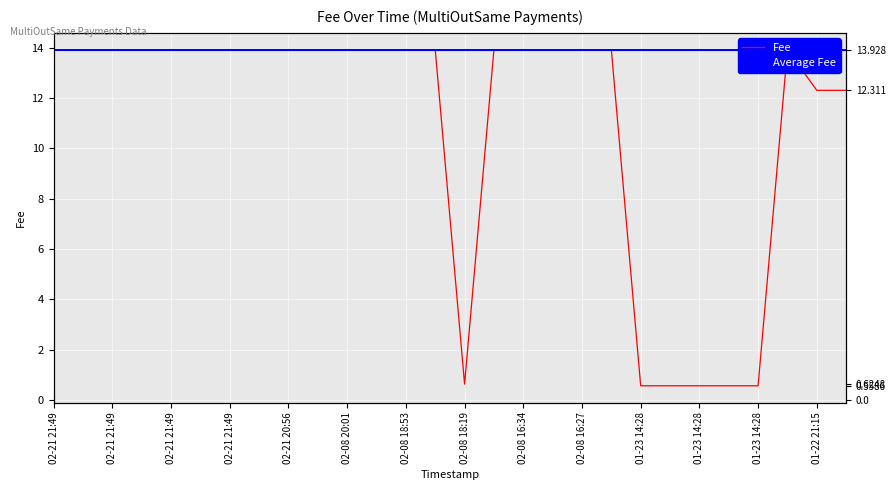

What is the sum of all values?

306.6